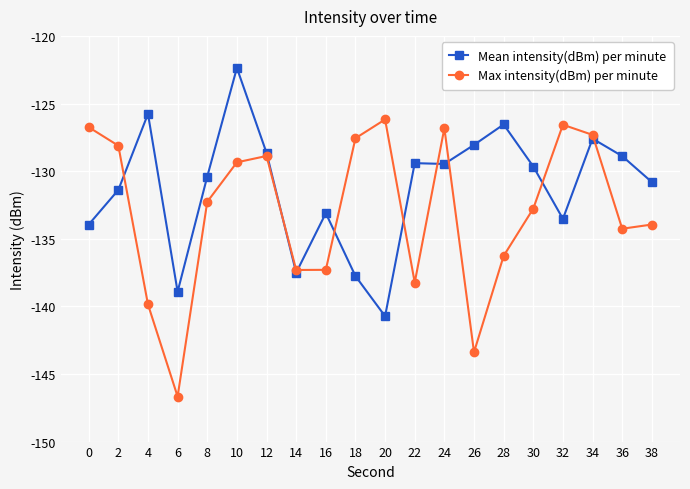

What is the difference between the highest and lowest values at 4?

14.1